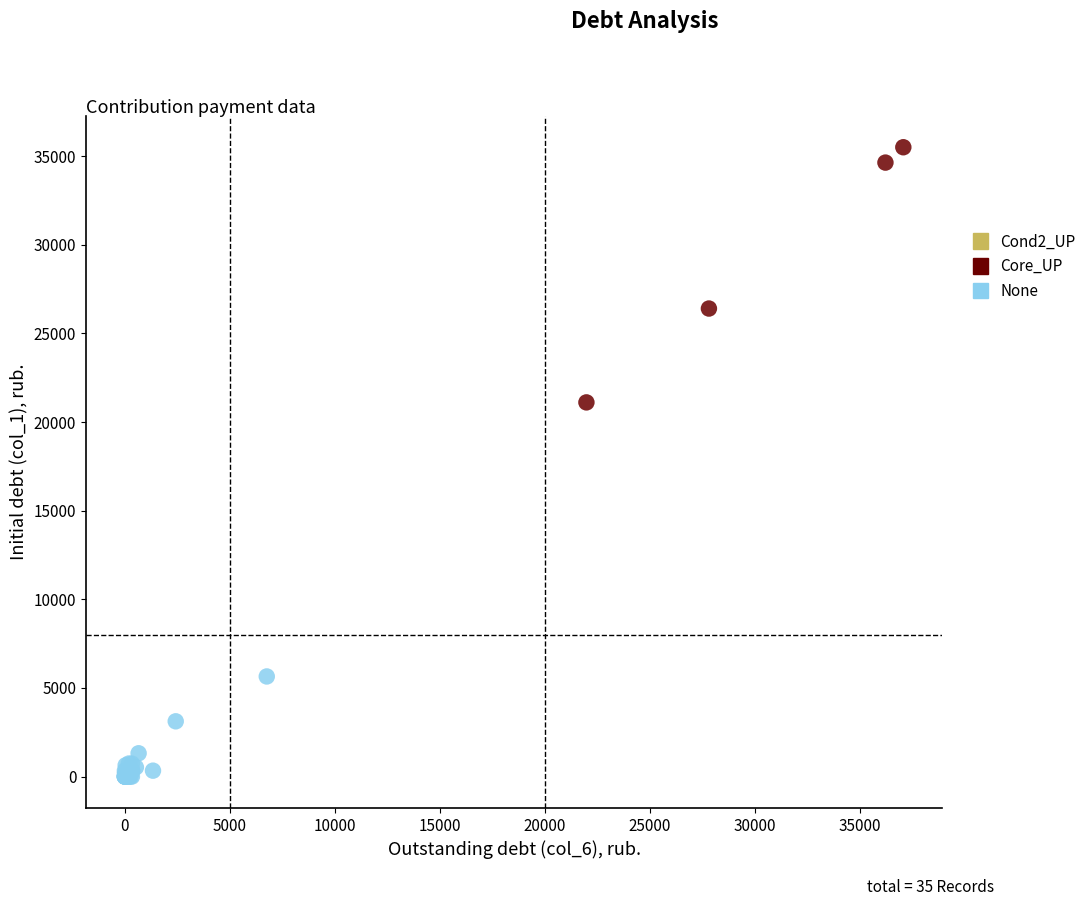

Which series reaches the minimum Y coordinate?

None